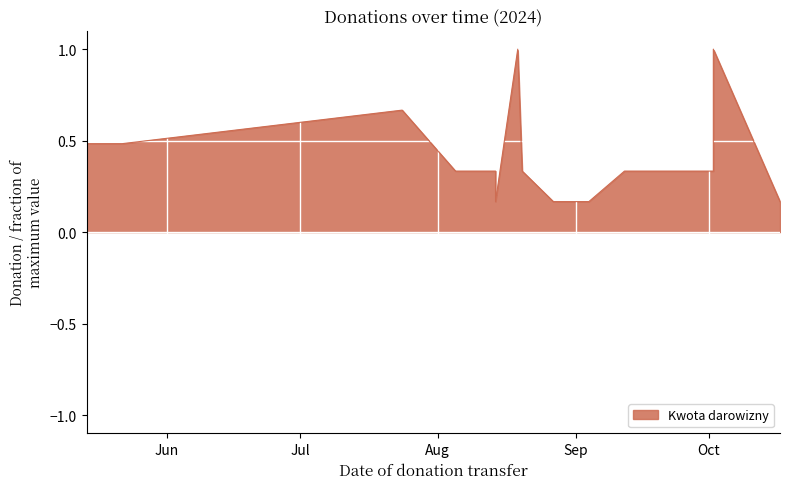

The value at 2024-09-12 is 0.3. True or false?

True